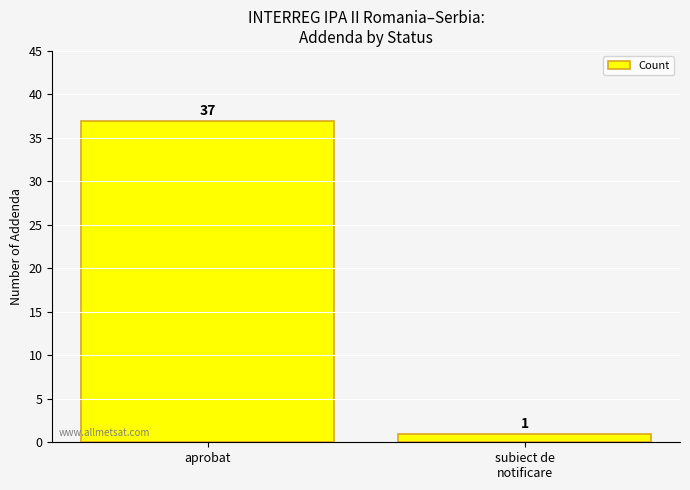

Rank the categories by value from highest to lowest.

aprobat, subiect de
notificare